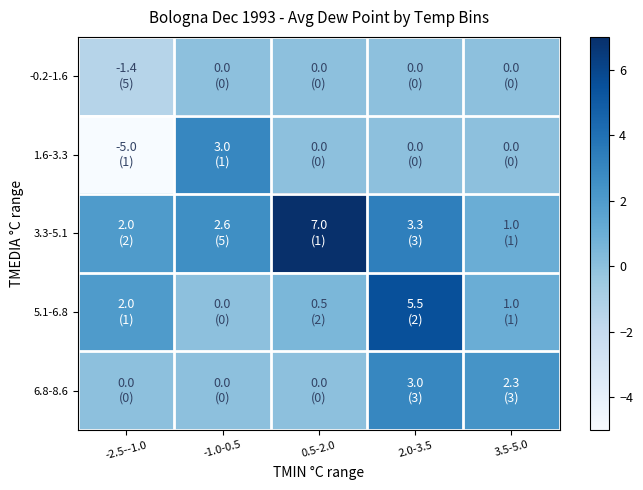

What is the total value across all series at 2.0-3.5?

11.8